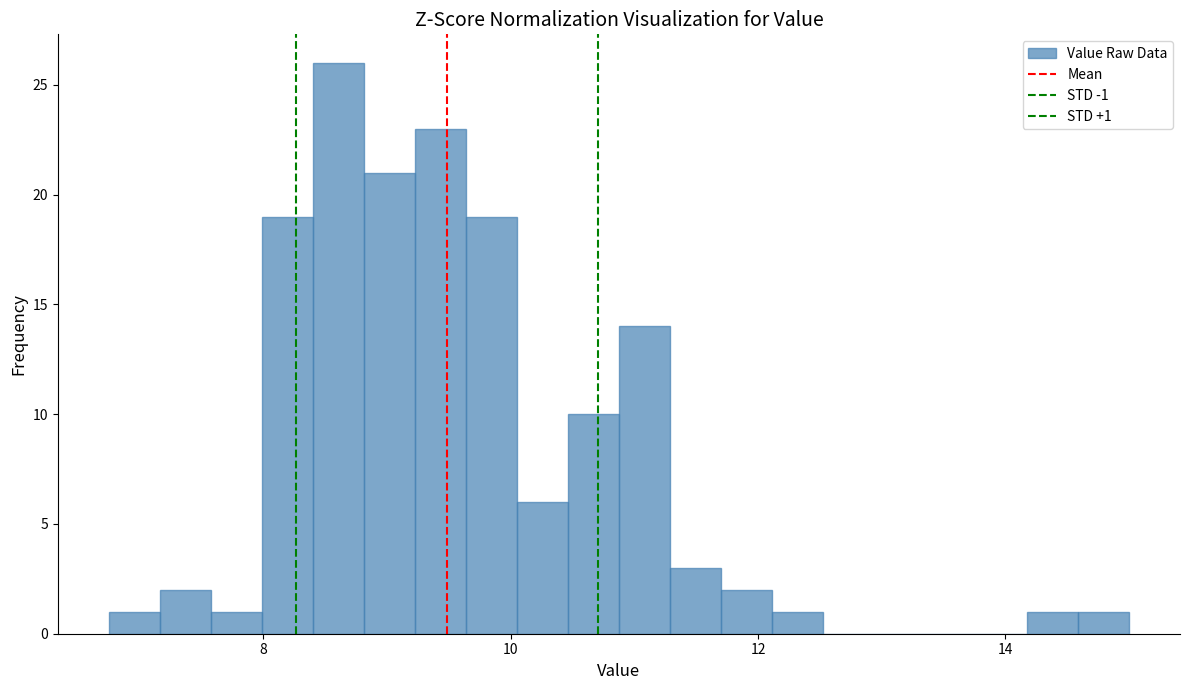

Around what value on the x-axis is the tallest bar? Give the approximate position of its centre, as read against the axis.

8.6